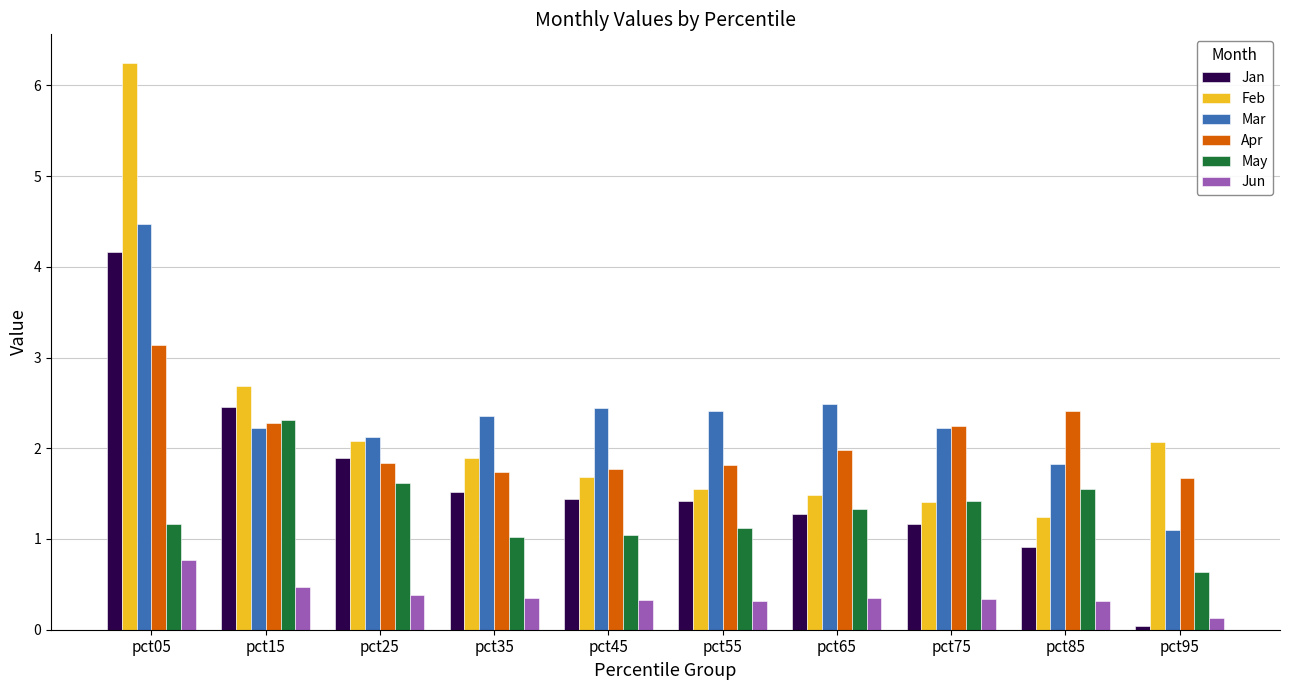

What is the total value across all series at pct45?

8.7